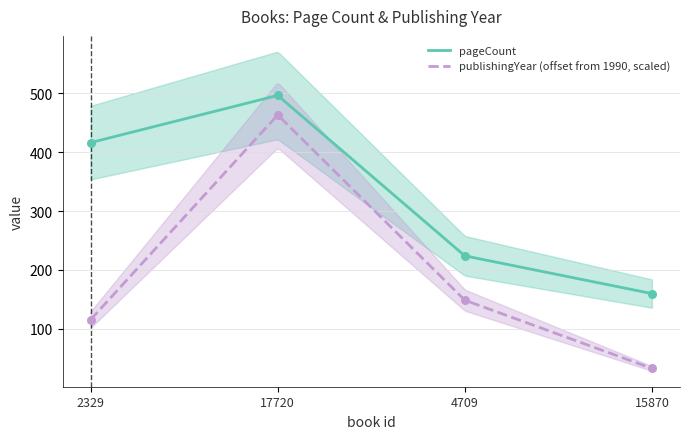

Which series has the widest spread of Y values?

publishingYear